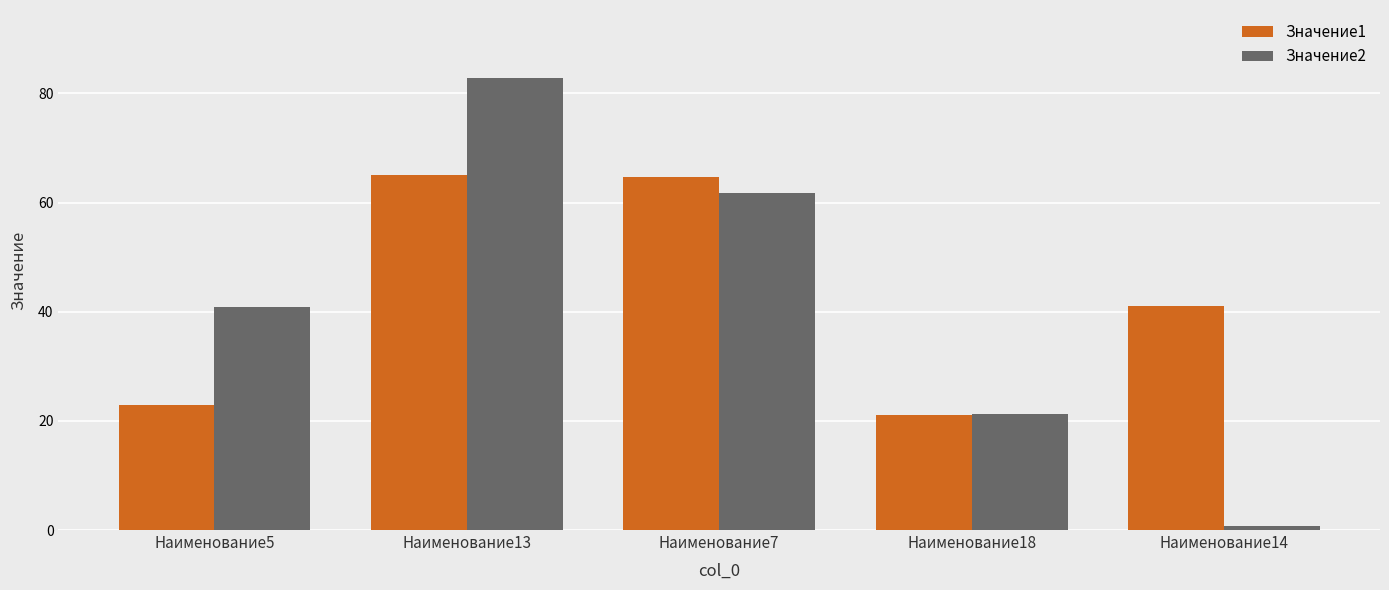

Is it true that Значение2 equals 26.1 at Наименование5?

False